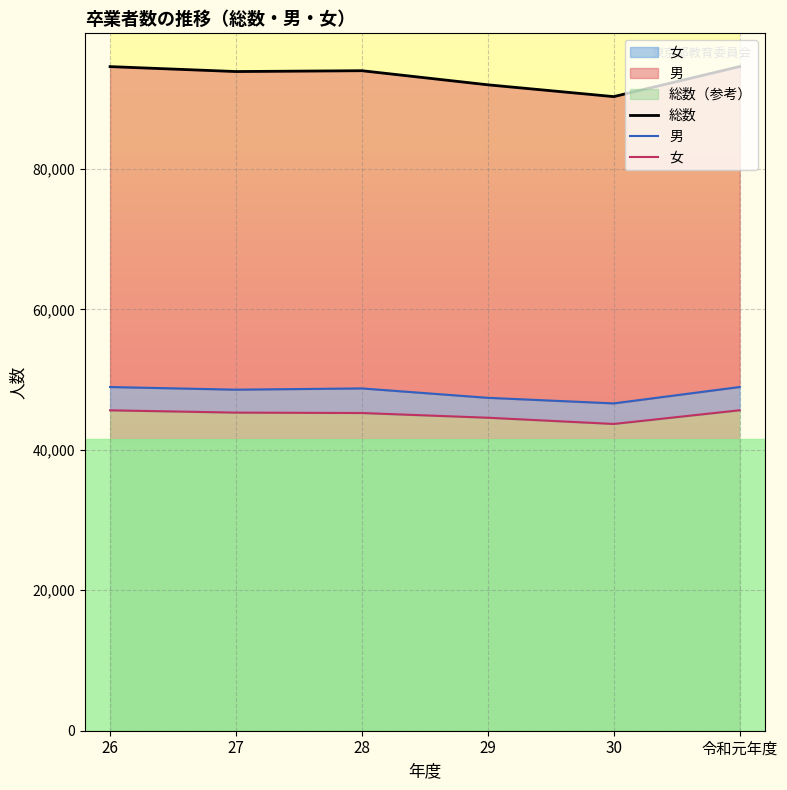

True or false: 総数 and 女 intersect in this chart.

False